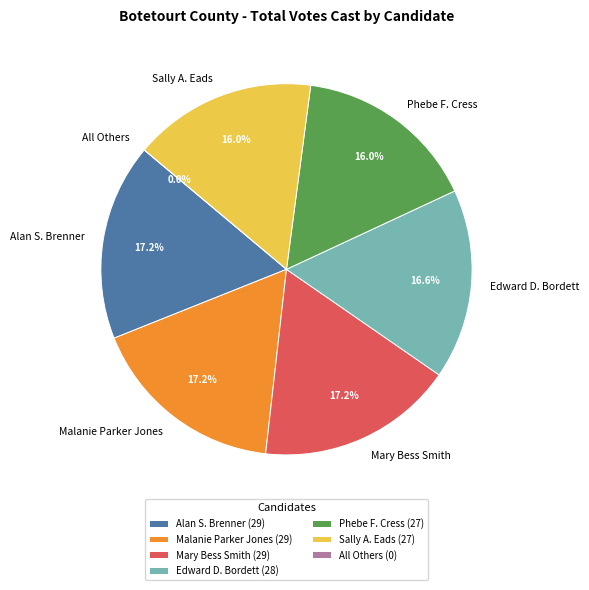

The Mary Bess Smith slice represents 29% of the pie. True or false?

False